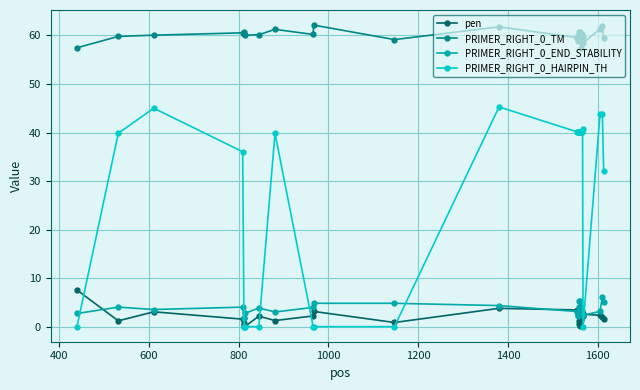

What is the maximum value for PRIMER_RIGHT_0_HAIRPIN_TH?

45.3